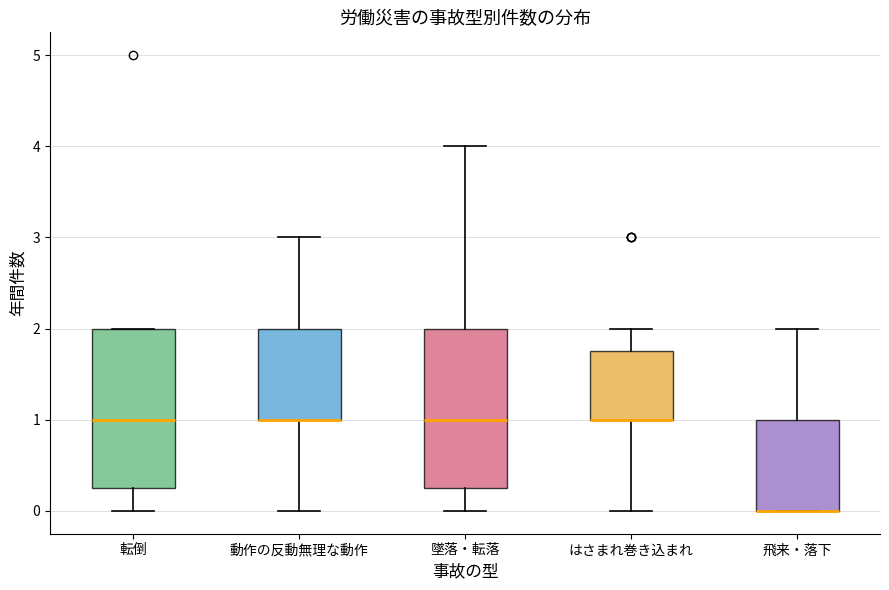

Where is the upper edge of the box for はさまれ巻き込まれ on the y-axis? The values are not printed on the chart, so give them approximately, as read against the axis.

1.8